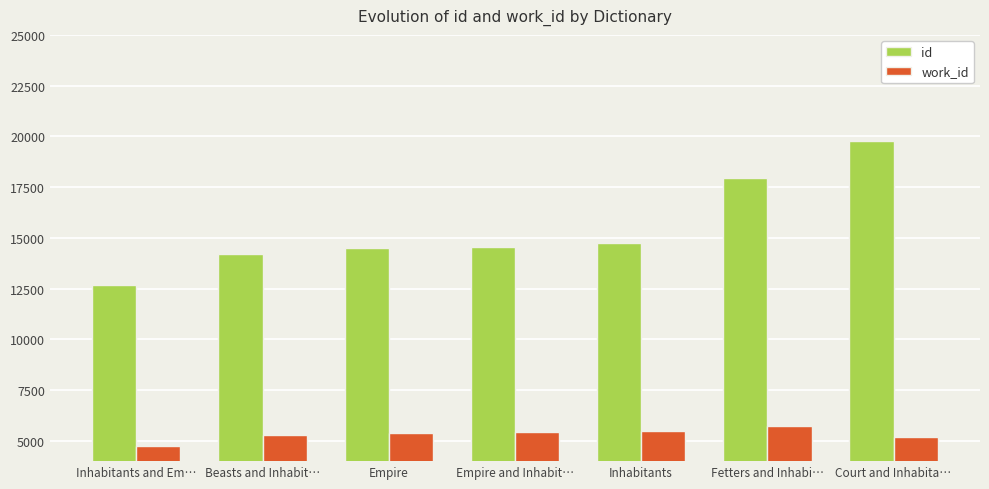

Rank the series by their maximum value, from highest to lowest.

id, work_id